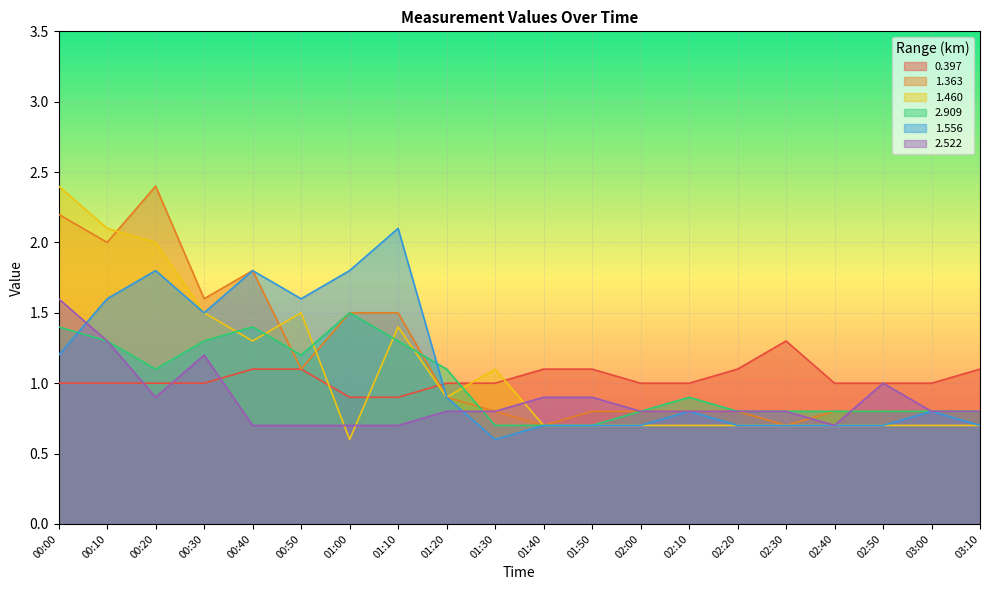

List the series in order of their peak value, lowest first.

0.397, 2.909, 2.522, 1.556, 1.363, 1.460